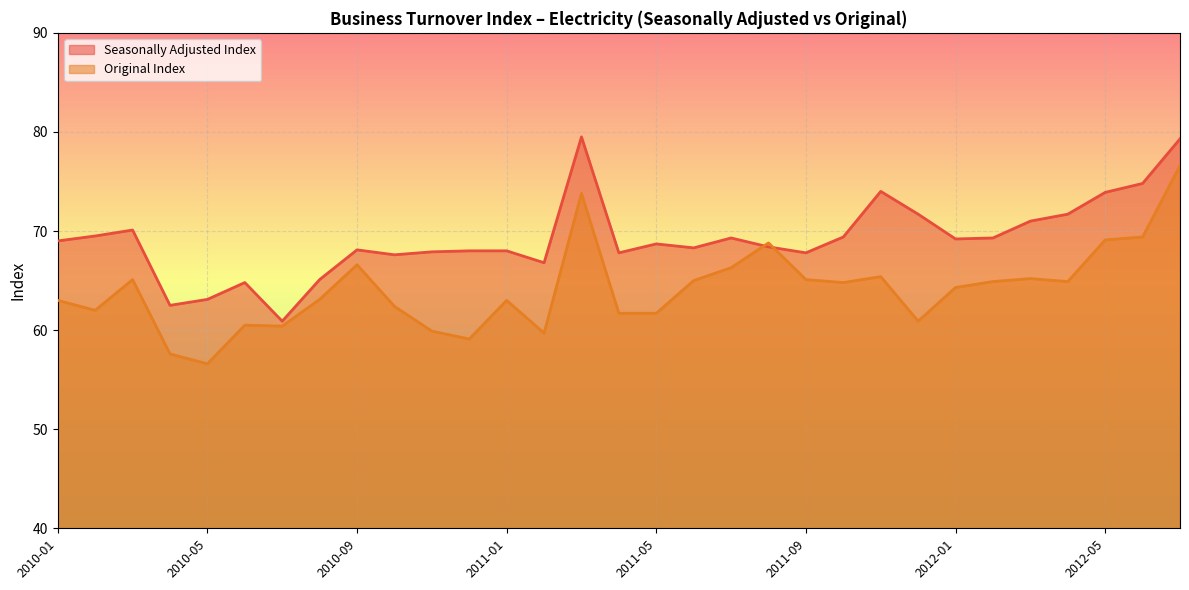

Between which two adjacent categories do Original Index and Seasonally Adjusted Index first intersect?

2011-07 and 2011-08